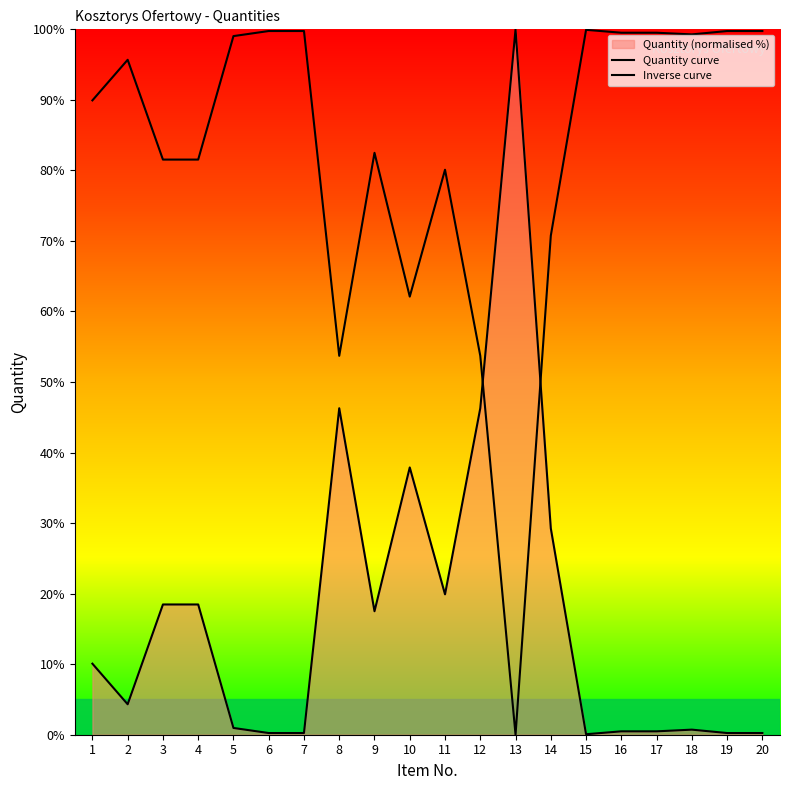

How many lines are shown in the chart?

2